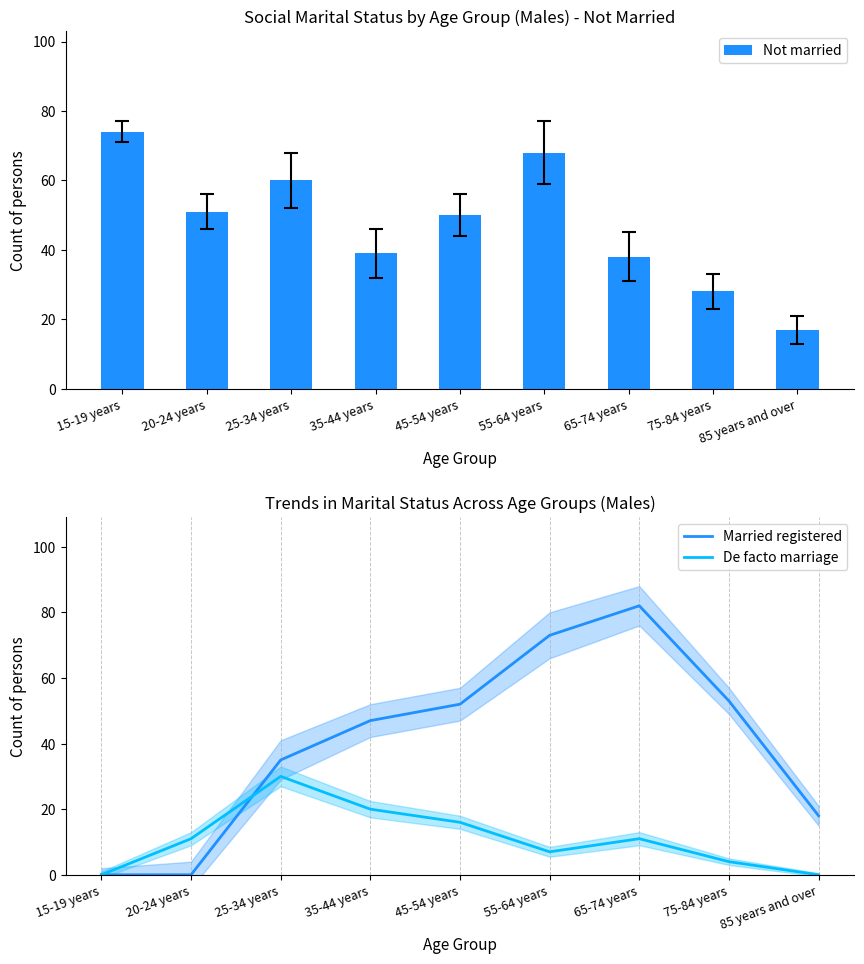

Which series has the largest total across all categories?

Not married